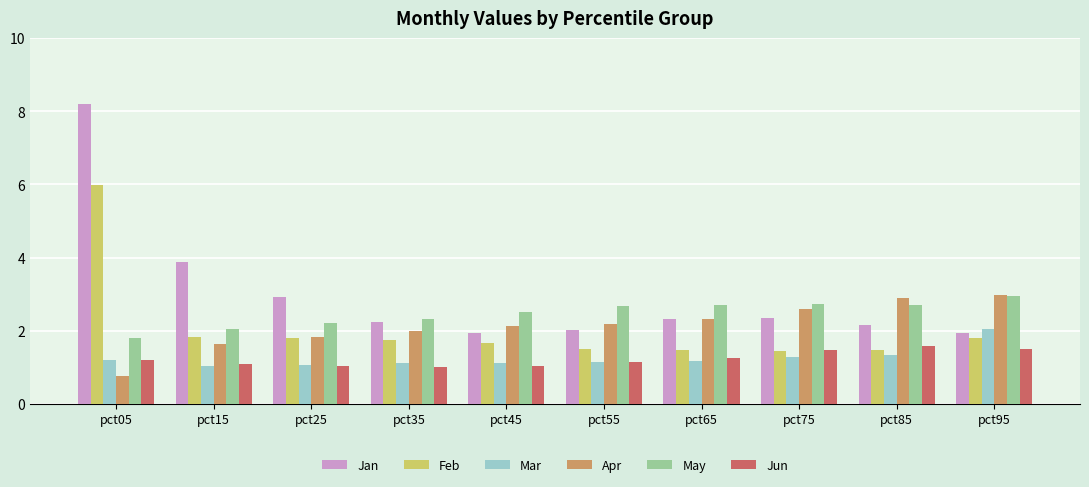

What is the maximum value for Jun?

1.6